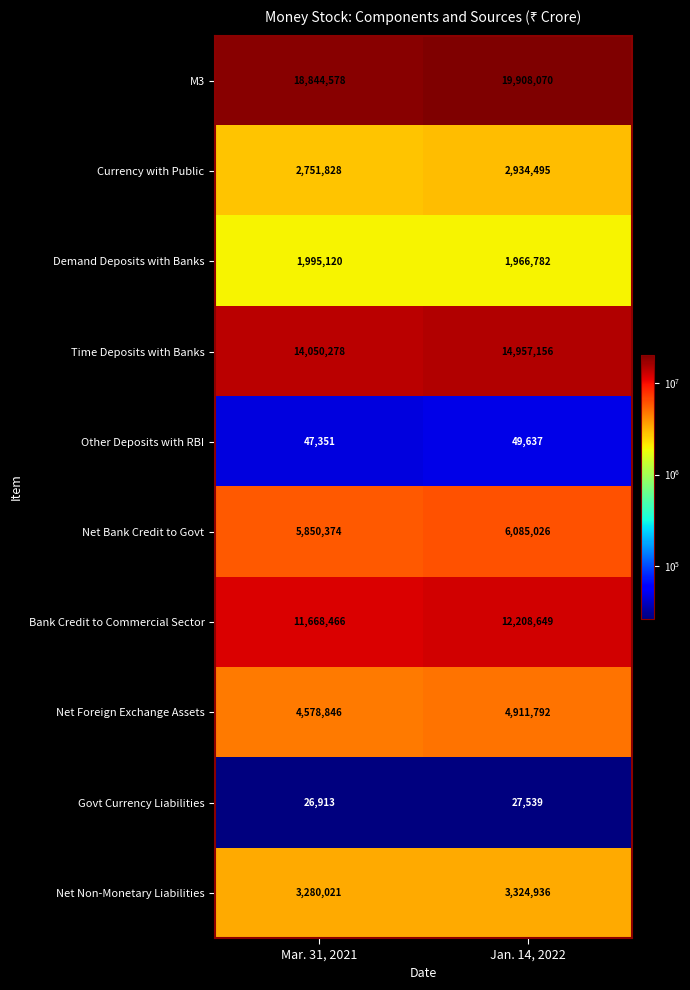

At Mar. 31, 2021, list the series in order from largest to smallest.

M3, Time Deposits with Banks, Bank Credit to Commercial Sector, Net Bank Credit to Govt, Net Foreign Exchange Assets, Net Non-Monetary Liabilities, Currency with Public, Demand Deposits with Banks, Other Deposits with RBI, Govt Currency Liabilities